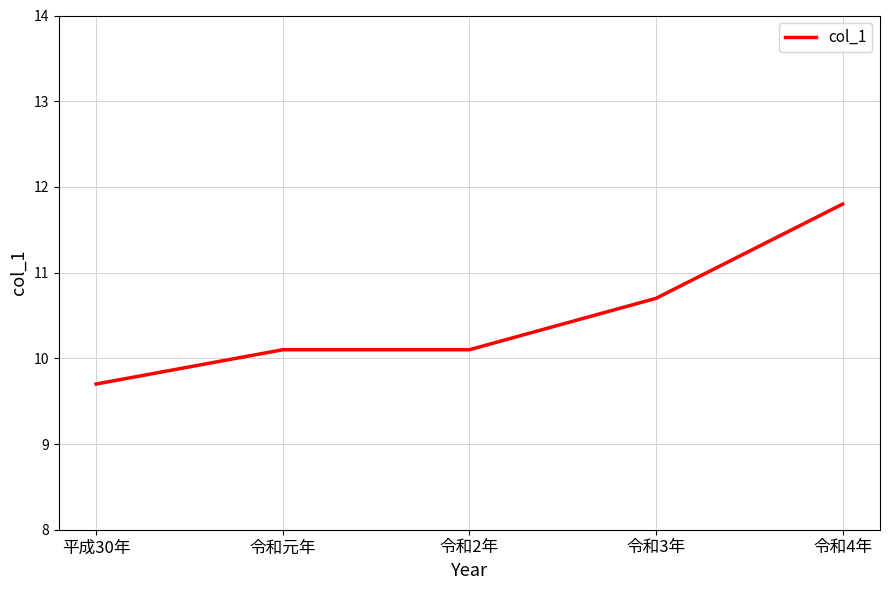

How many lines are shown in the chart?

1